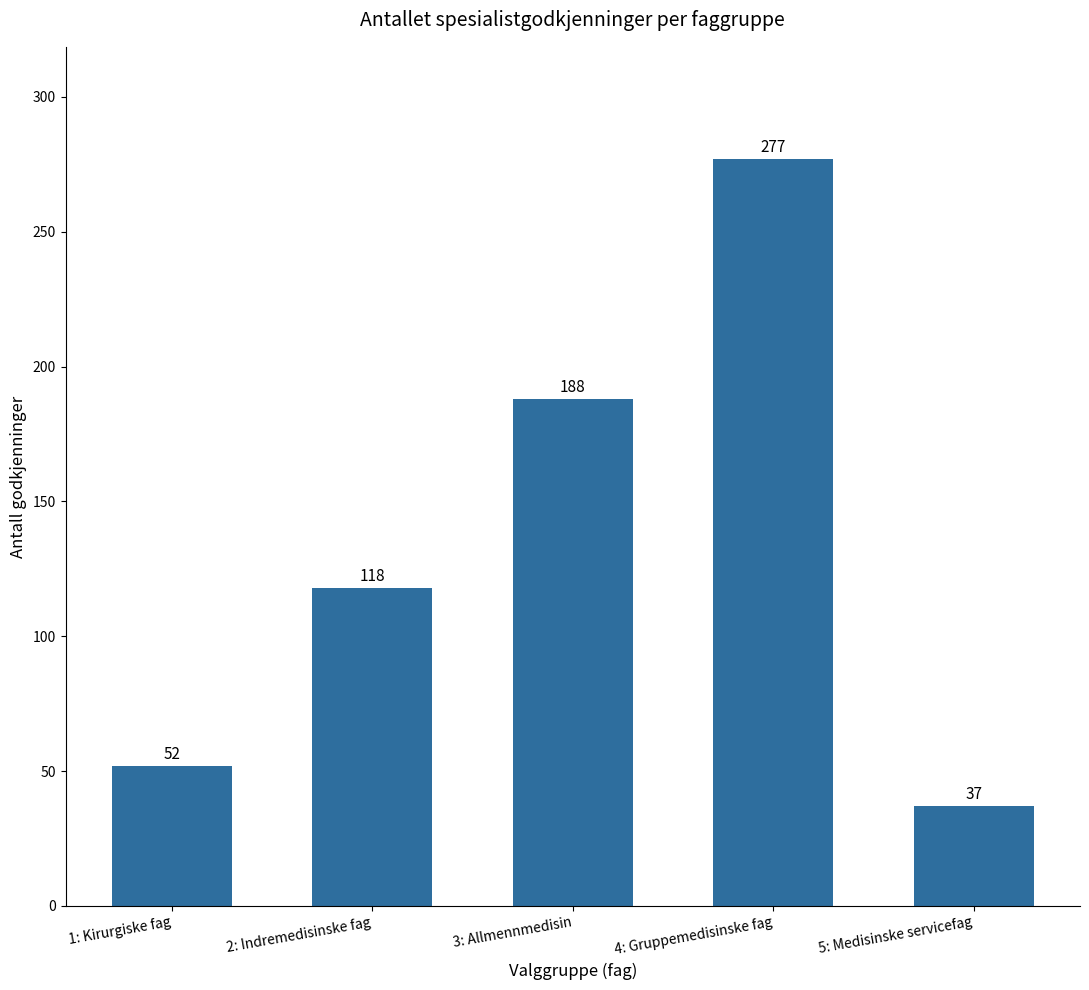

Rank the categories by value from highest to lowest.

4: Gruppemedisinske fag, 3: Allmennmedisin, 2: Indremedisinske fag, 1: Kirurgiske fag, 5: Medisinske servicefag